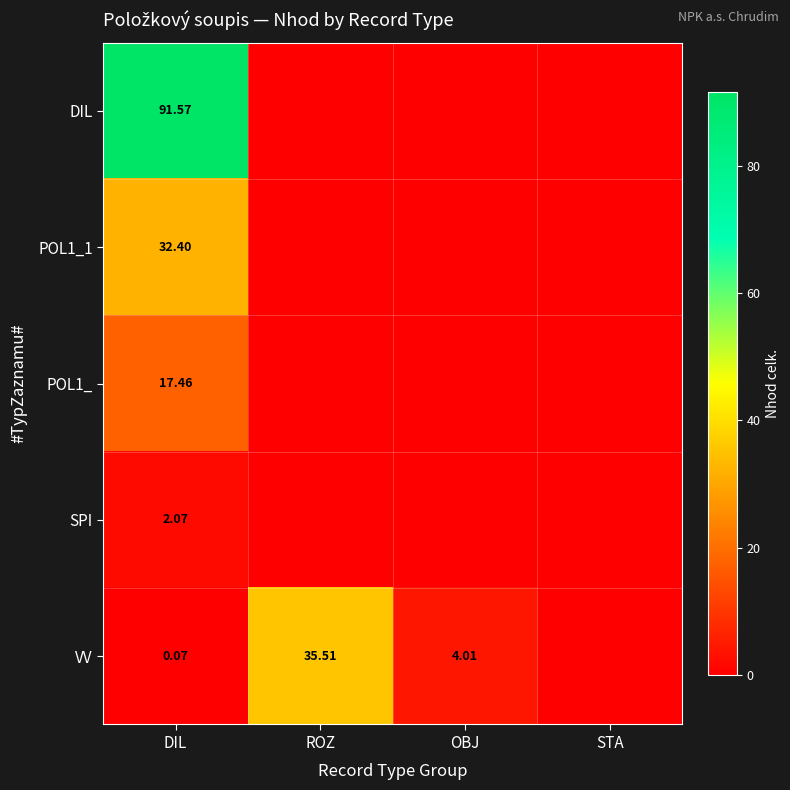

Is the value of POL1_1 at DIL greater than the value of VV at OBJ?

Yes